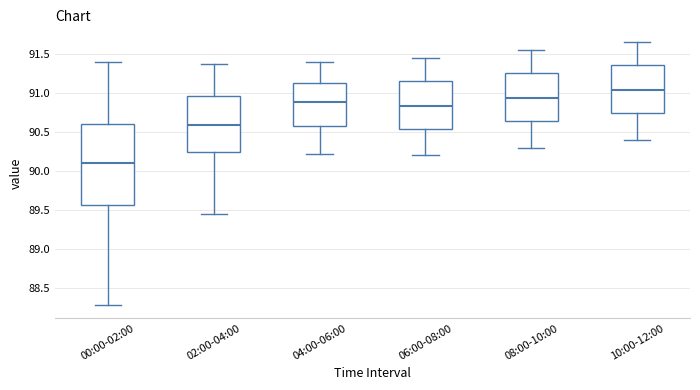

Reading left to right, read every box against the y-axis: the position of its median line, the range the box covers, and the ends of its whiskers. The values are not printed on the chart, so give them approximately, as read against the axis.

00:00-02:00: median 90.10, box 89.55 to 90.60, whiskers 88.30 to 91.40
02:00-04:00: median 90.60, box 90.25 to 90.95, whiskers 89.45 to 91.40
04:00-06:00: median 90.90, box 90.60 to 91.15, whiskers 90.20 to 91.40
06:00-08:00: median 90.85, box 90.55 to 91.15, whiskers 90.20 to 91.45
08:00-10:00: median 90.95, box 90.65 to 91.25, whiskers 90.30 to 91.55
10:00-12:00: median 91.05, box 90.75 to 91.35, whiskers 90.40 to 91.65